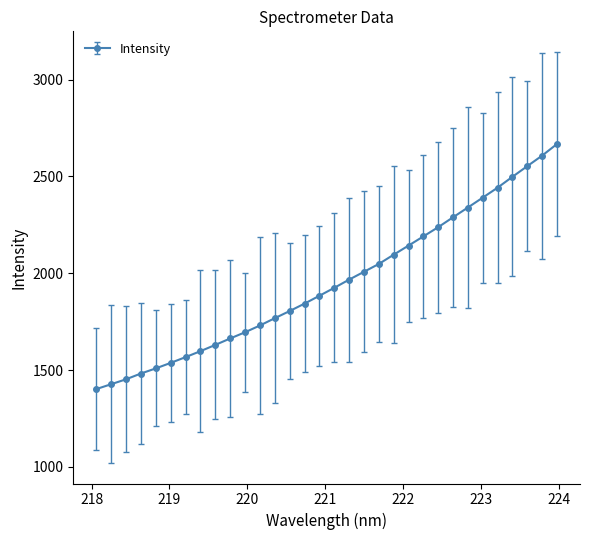

What is the average value?

1949.7